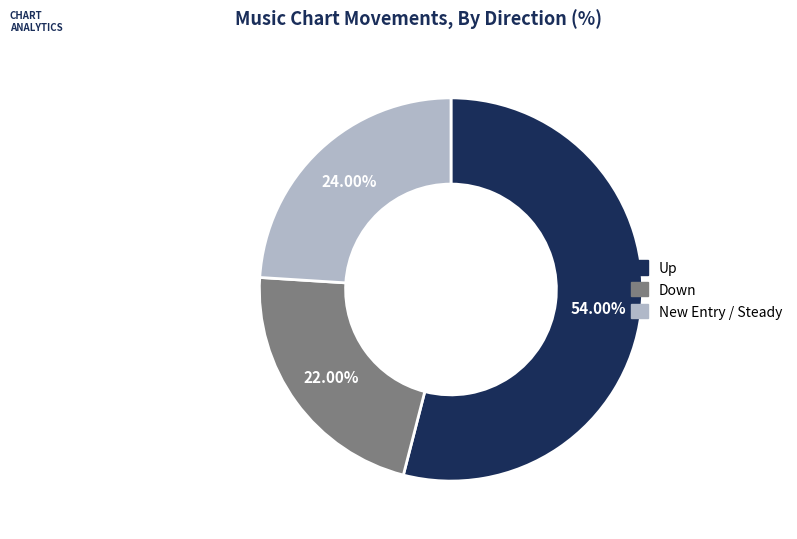

How many slices are in this pie chart?

3